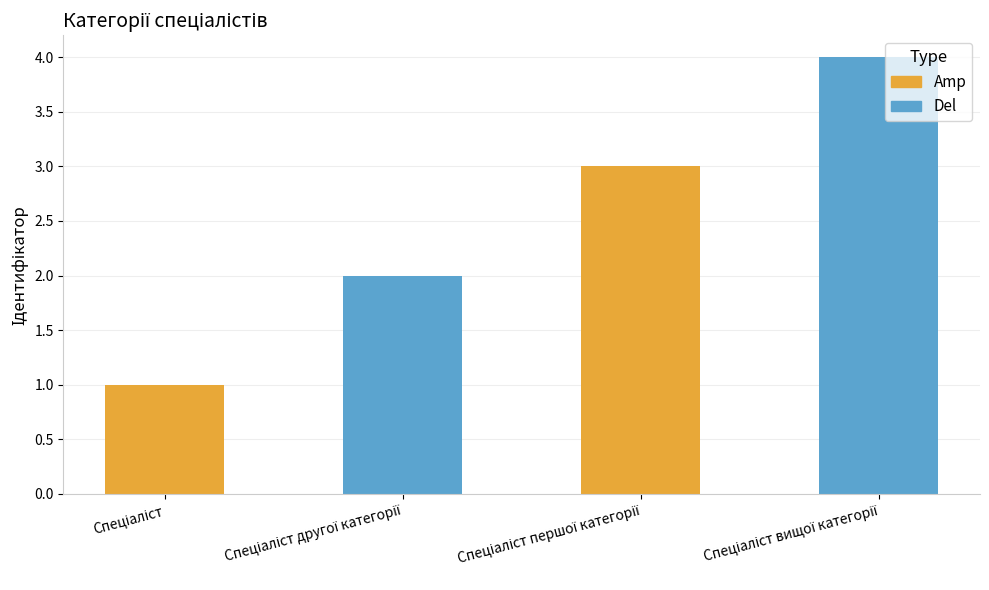

True or false: the data shows 6 at Спеціаліст вищої категорії.

False